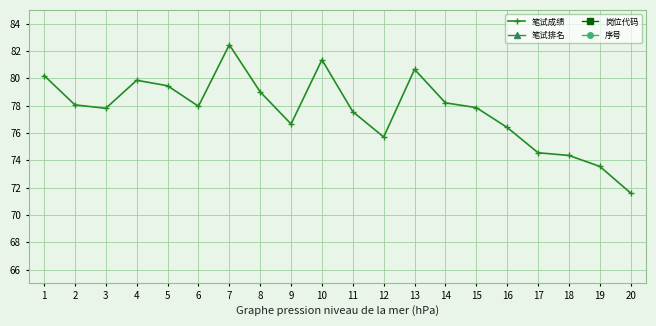

What is the minimum value shown in the chart?

1.0